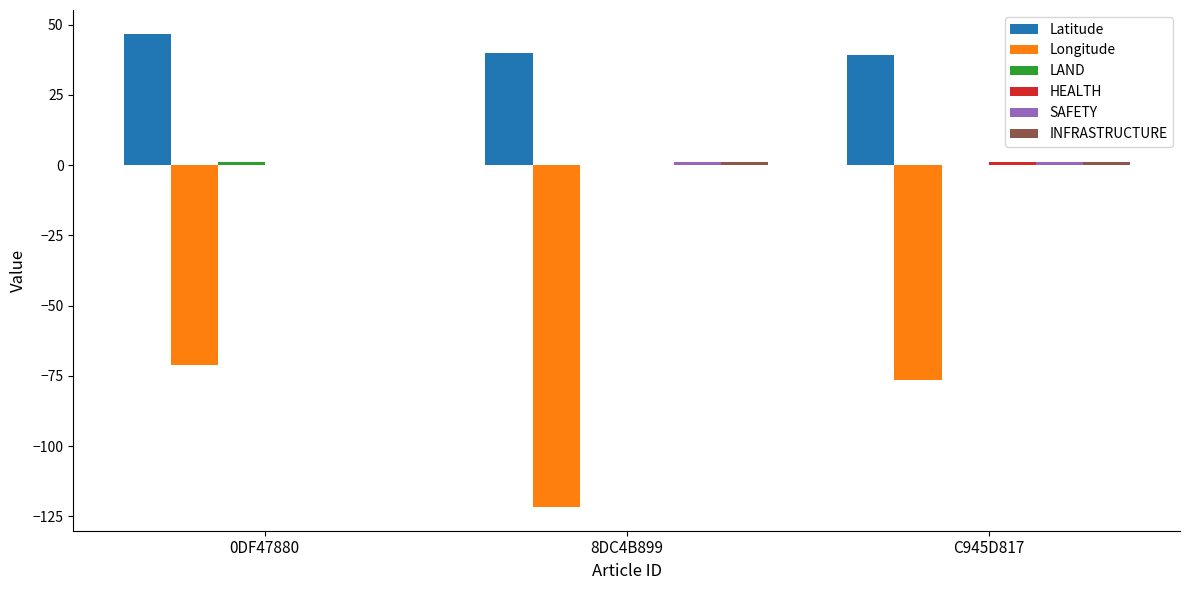

Which series has the widest spread of values?

Longitude